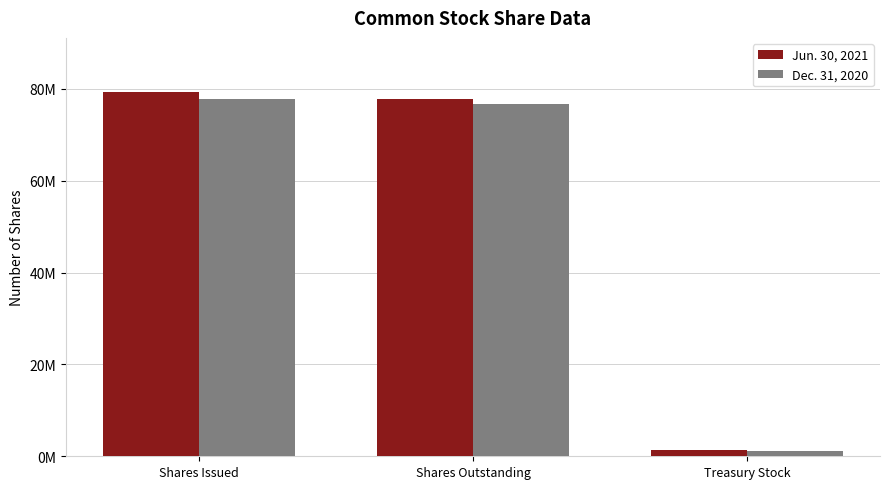

Are the bars horizontal?

No